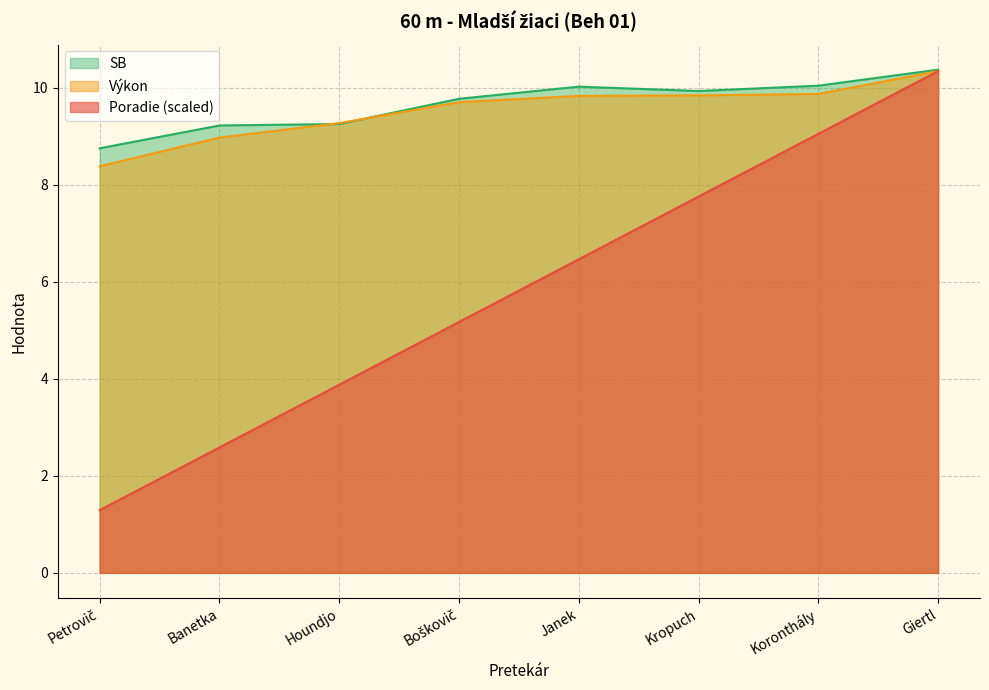

What is the difference between the highest and lowest values at Banetka?

6.6